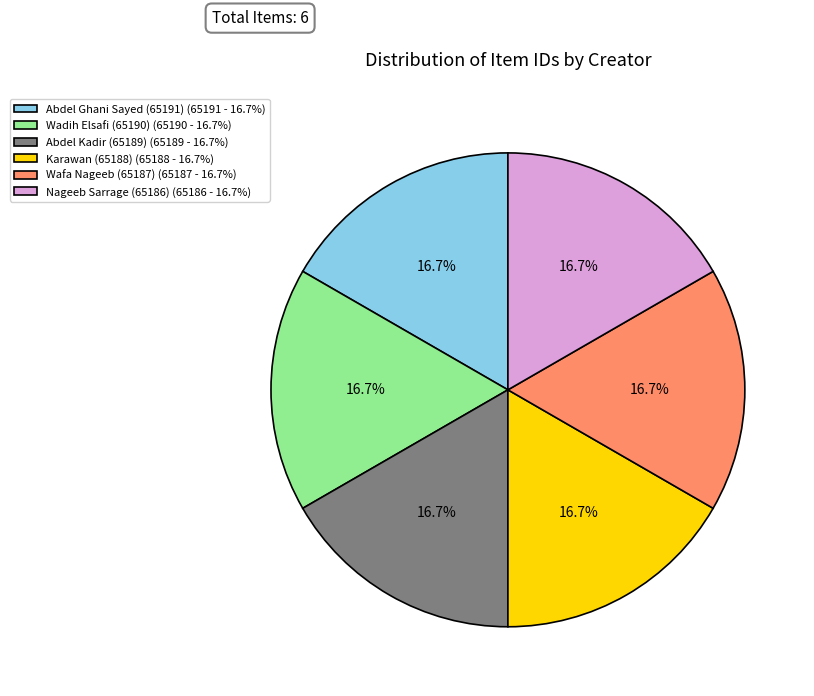

To the nearest percent, what percentage of the pie is Wafa Nageeb (65187)?

17%